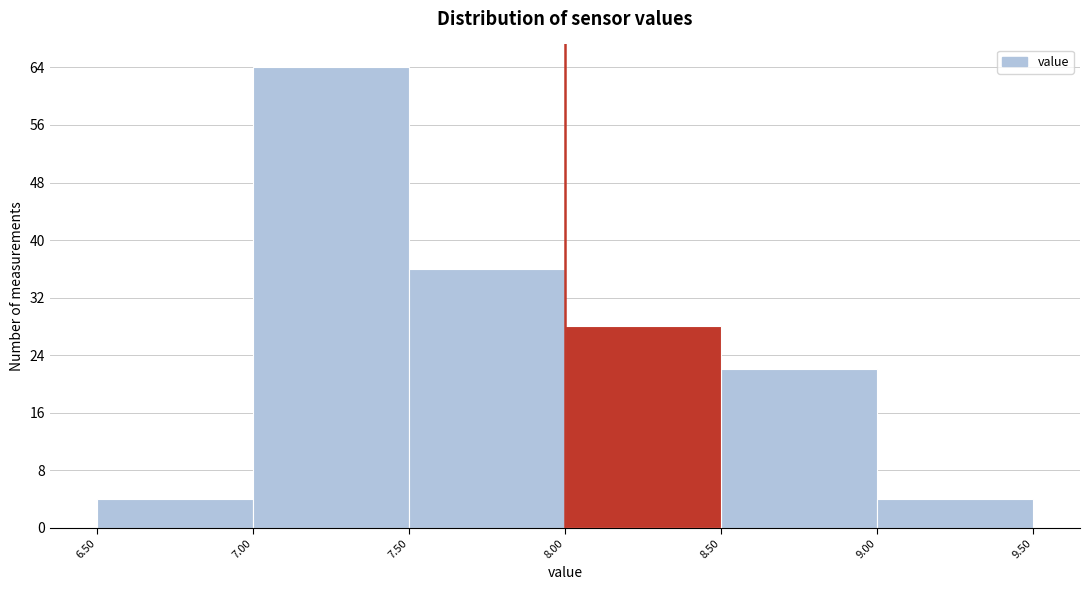

Which range on the x-axis has the tallest bar?

7.00 to 7.50